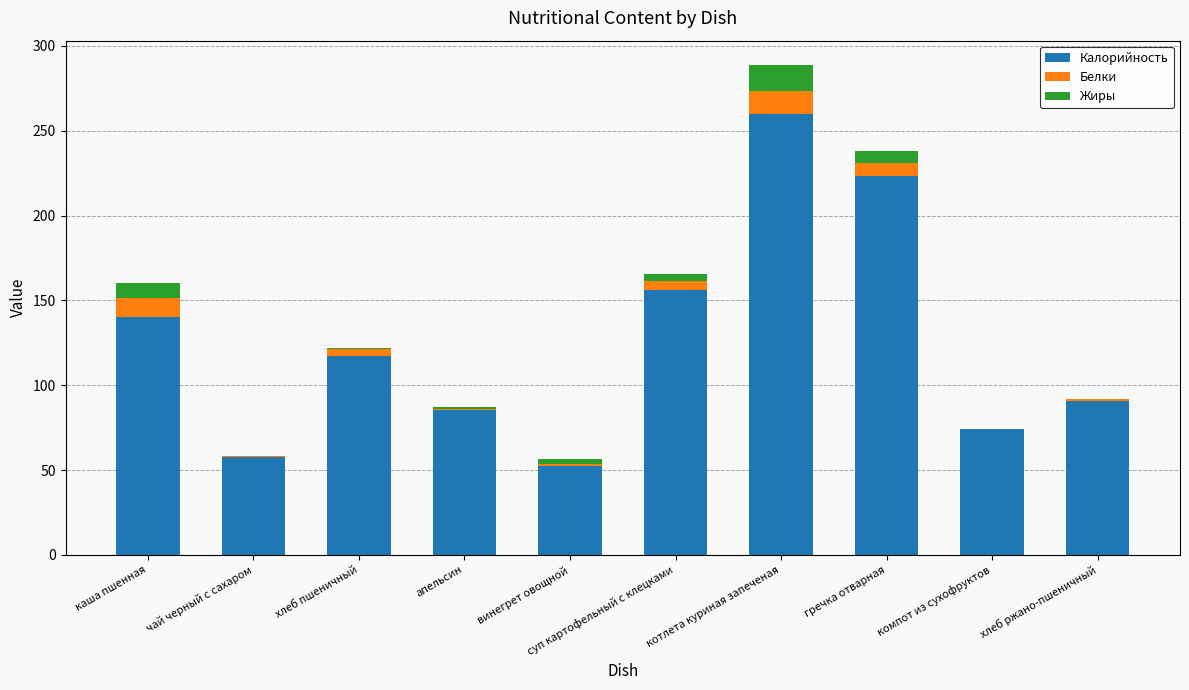

What is the total value across all series at каша пшенная?

160.0